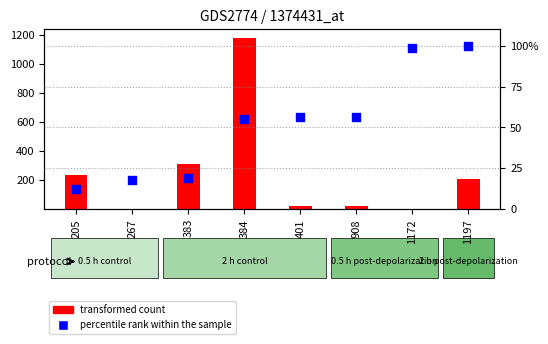

At how many categories does at least one series exceed 404?

1